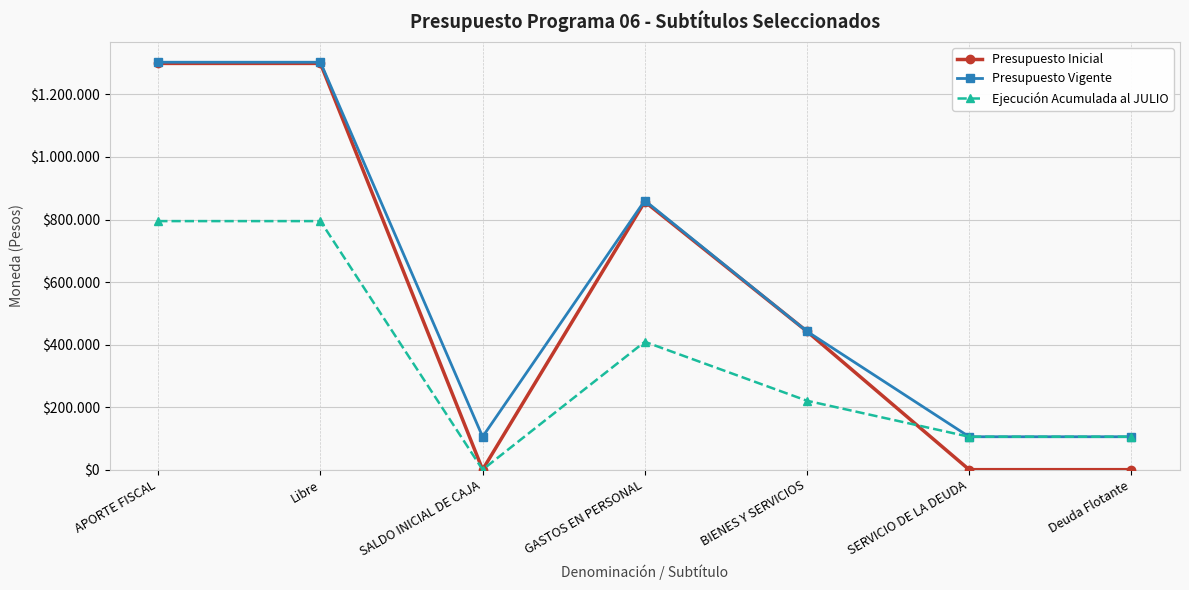

What is the label of the 5th point from the right?

SALDO INICIAL DE CAJA